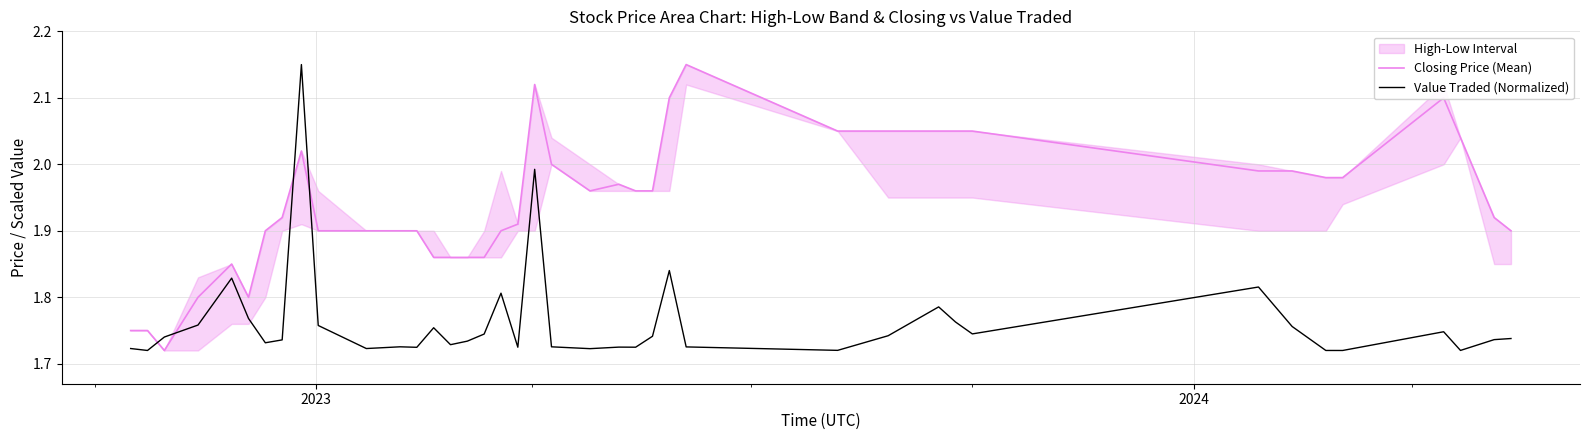

Rank the series by their average value, from highest to lowest.

Closing Price (Mean), Value Traded (Normalized)